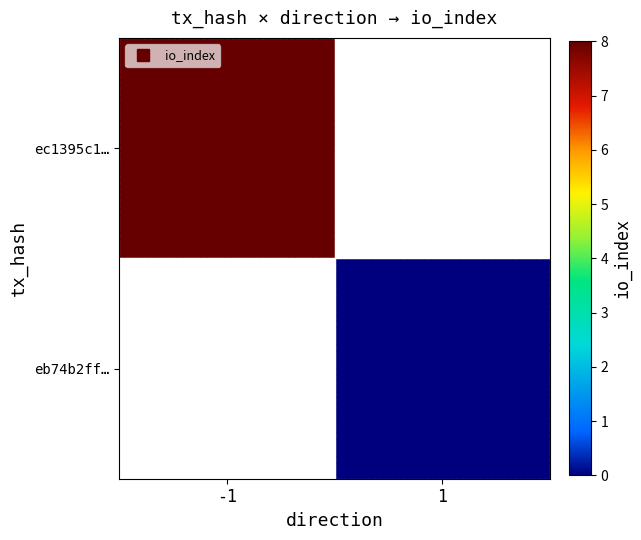

Is it true that ec1395c1… equals 1.9 at -1?

False